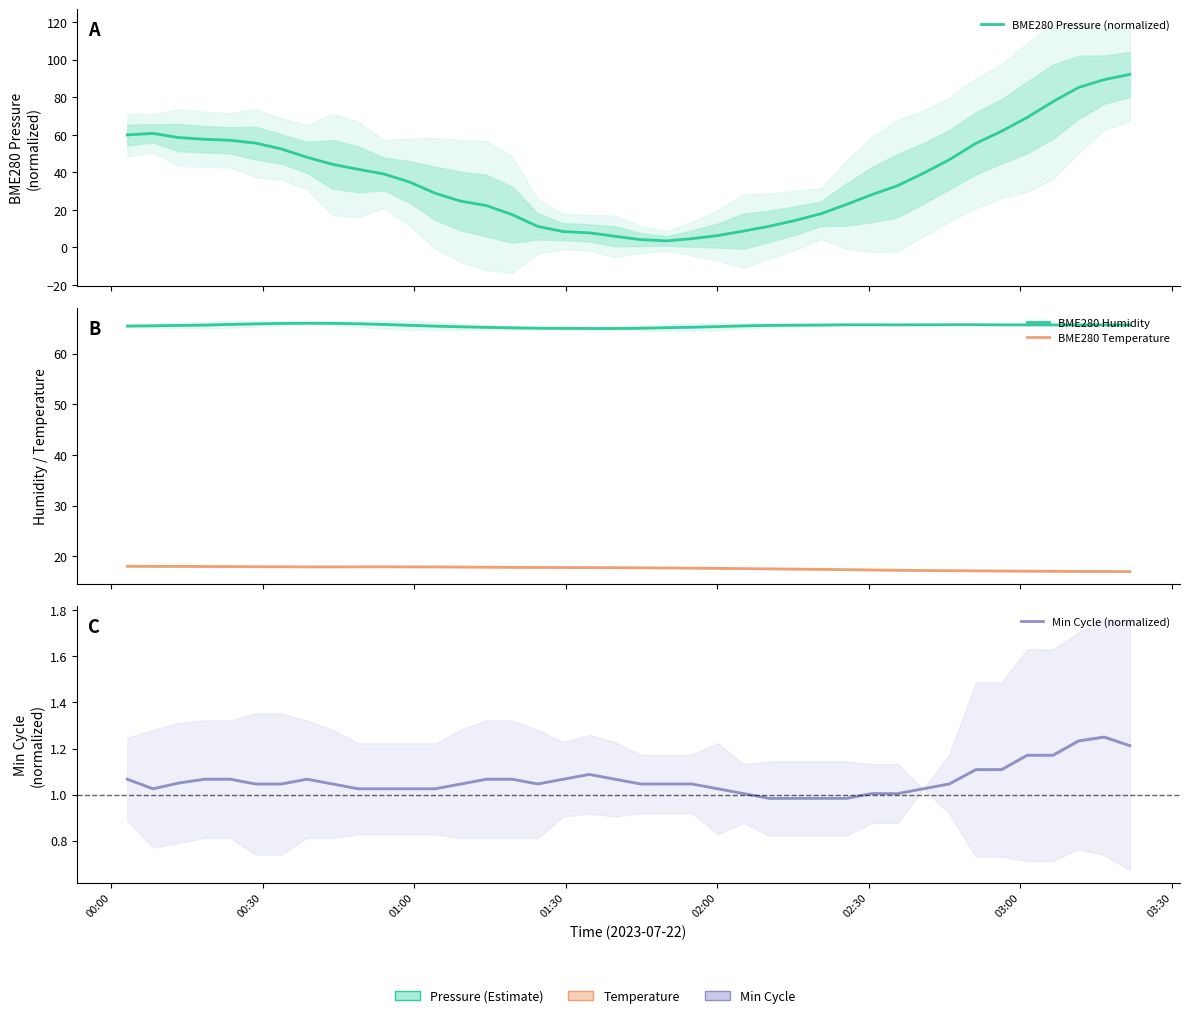

What is the sum of all BME280 Pressure (normalized) values?

1507.9